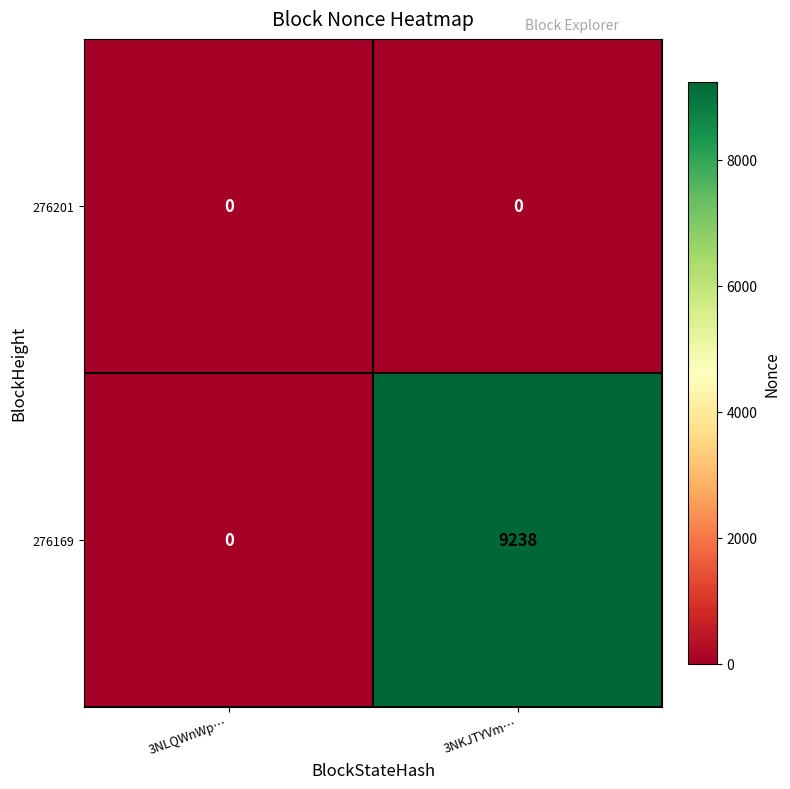

What is the highest value of the 276169 series?

9238